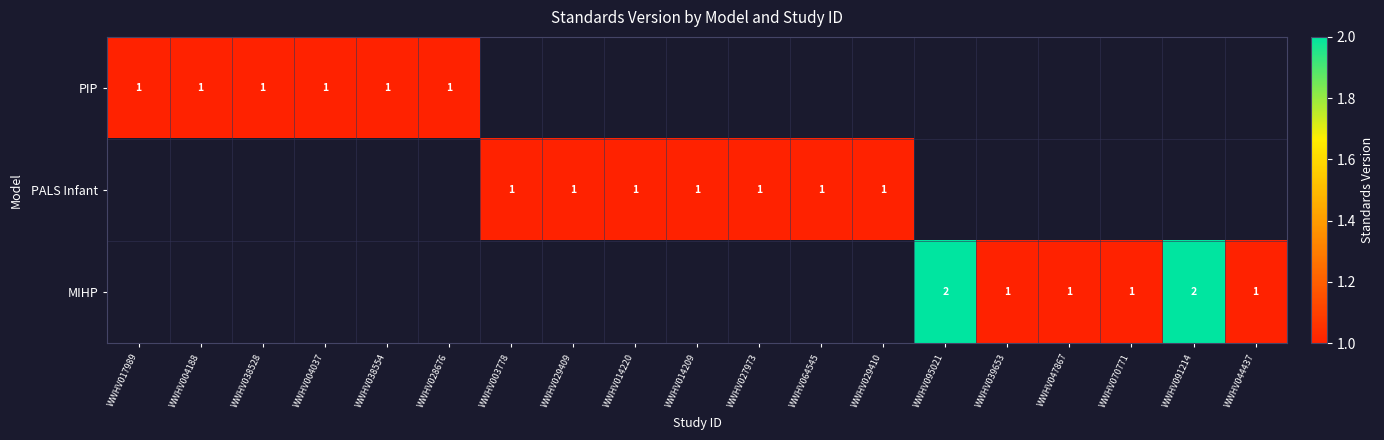

The value of PALS Infant at WWHV027973 is 1. True or false?

True